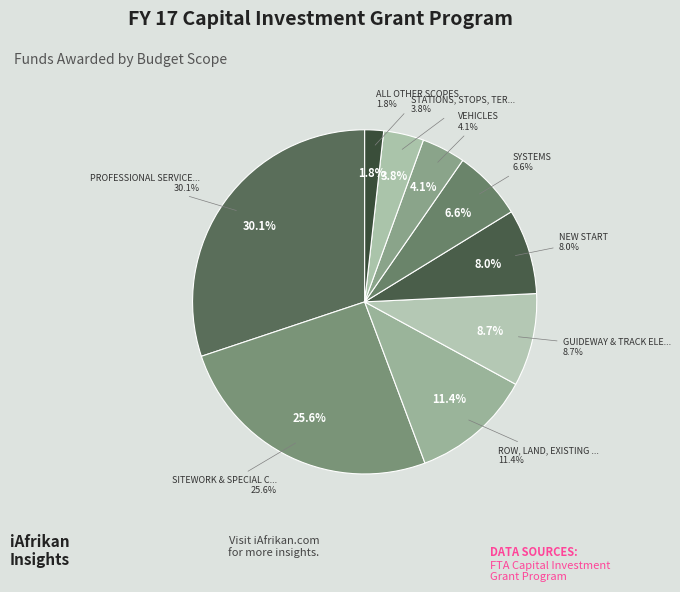

Which slice is the largest?

PROFESSIONAL SERVICES